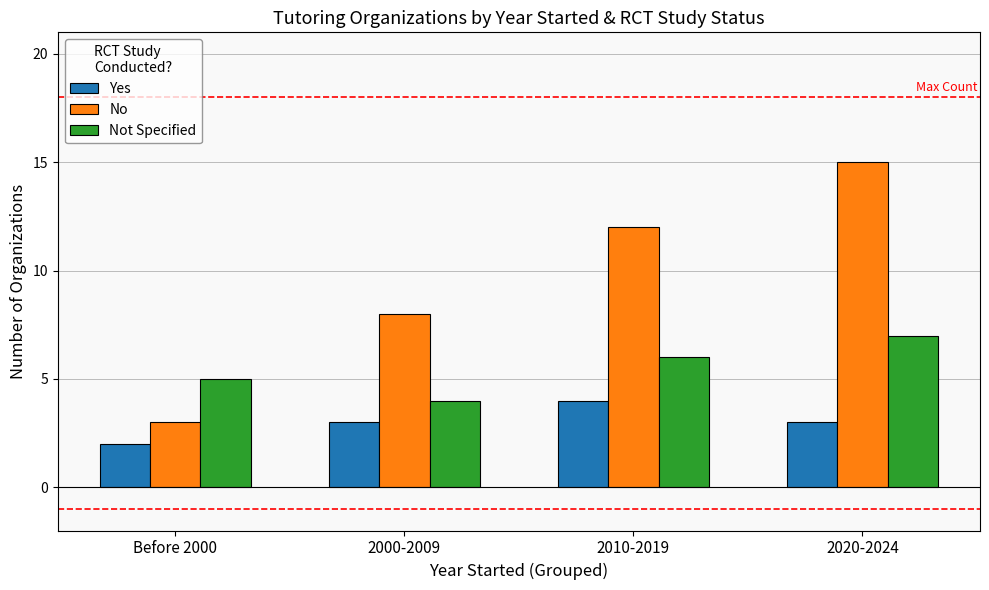

How many bars are there in total?

12